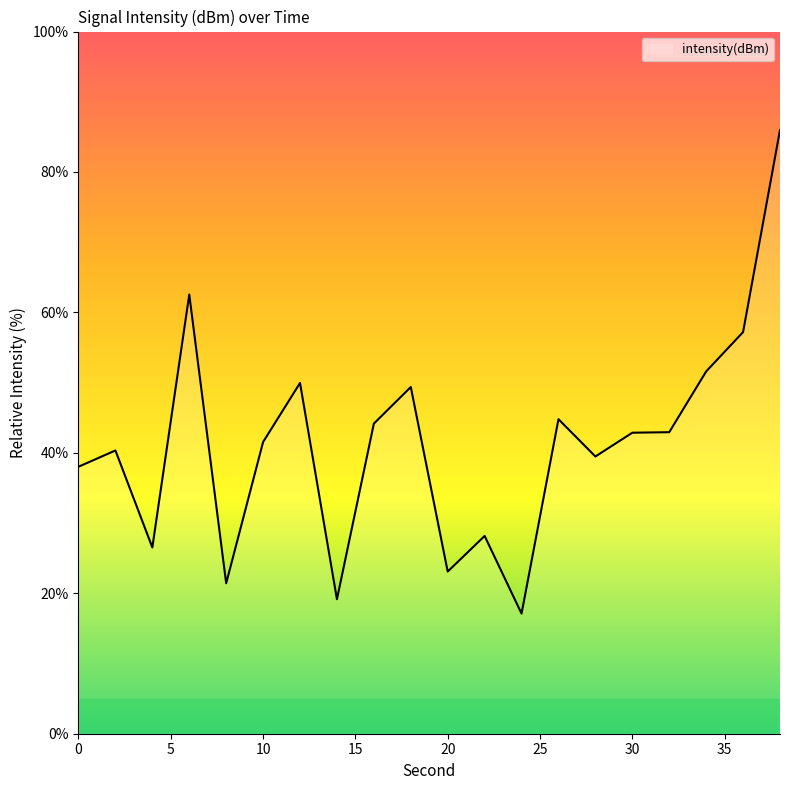

What is the difference between the maximum and minimum values?

68.9